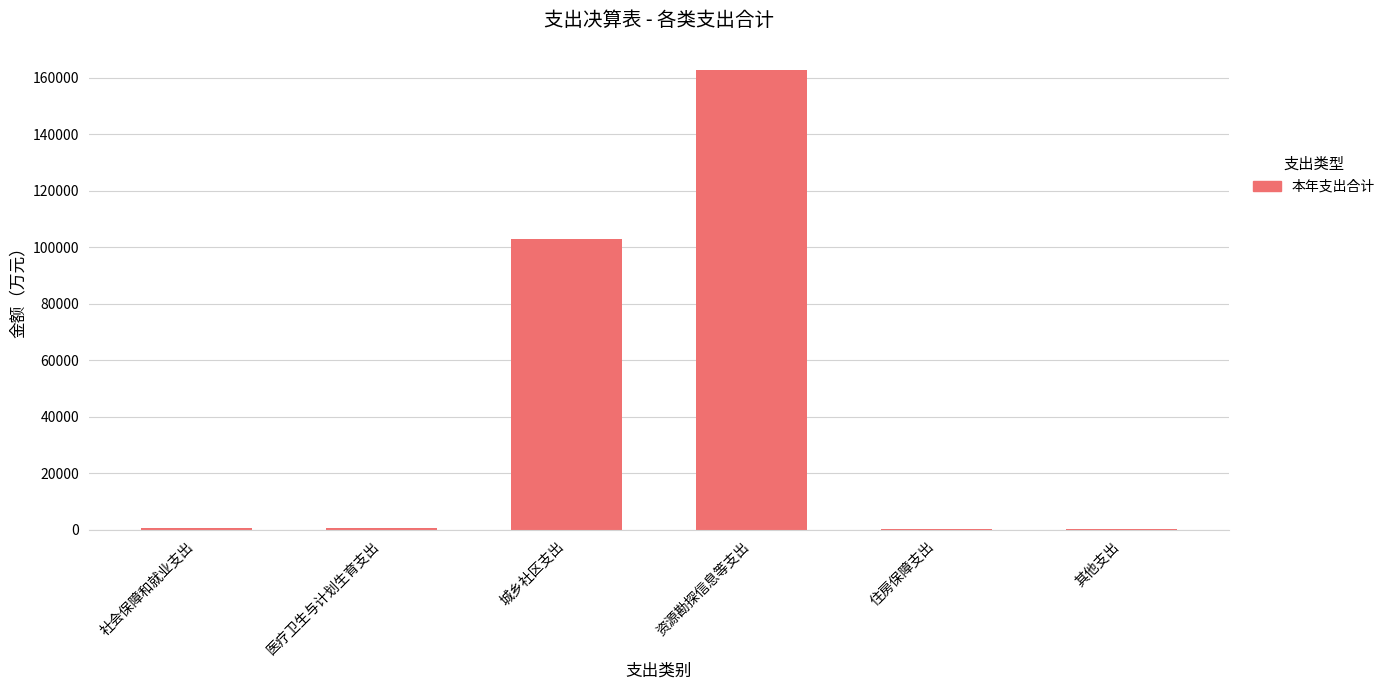

Are the bars grouped side by side (vs. stacked)?

No